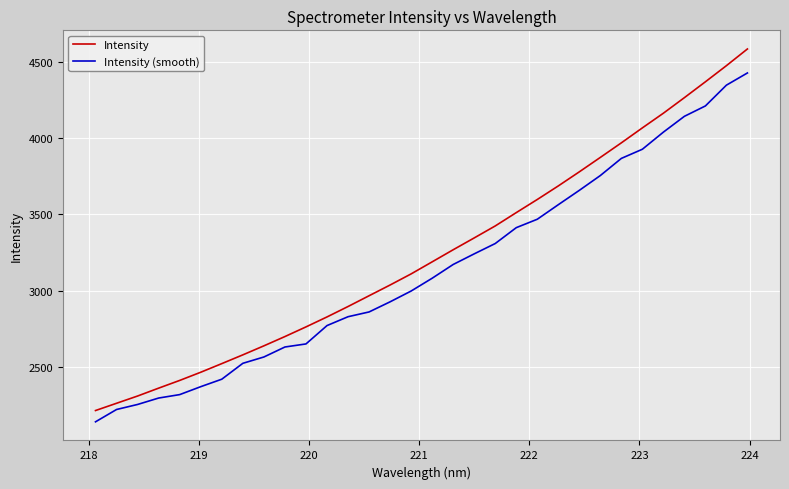

Is this an area chart (filled region under the line)?

No